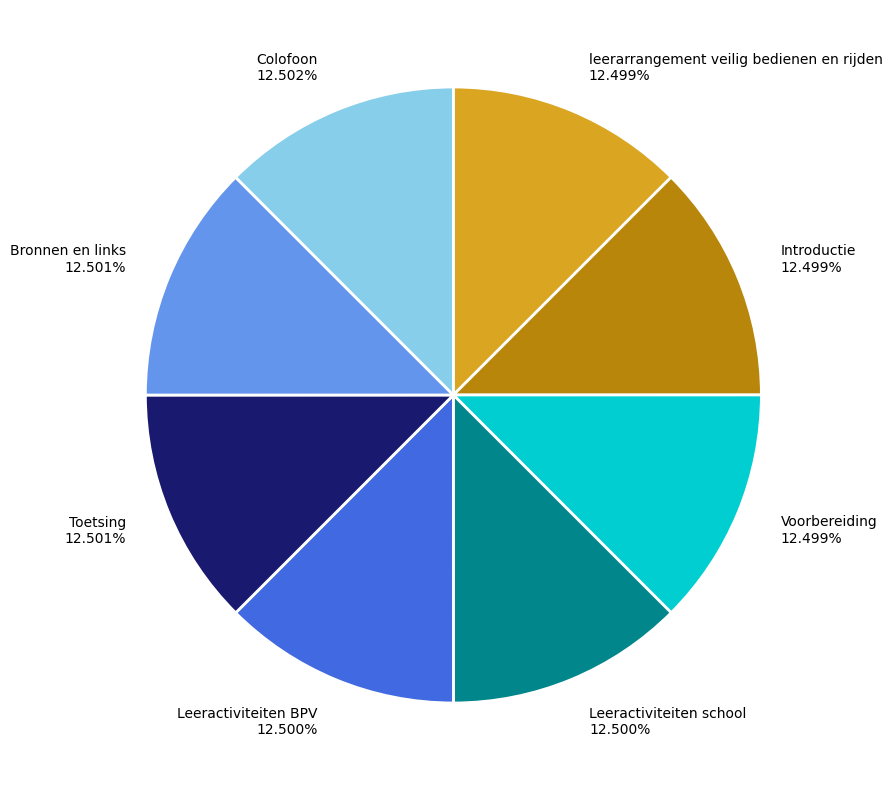

How many segments does this pie chart have?

8